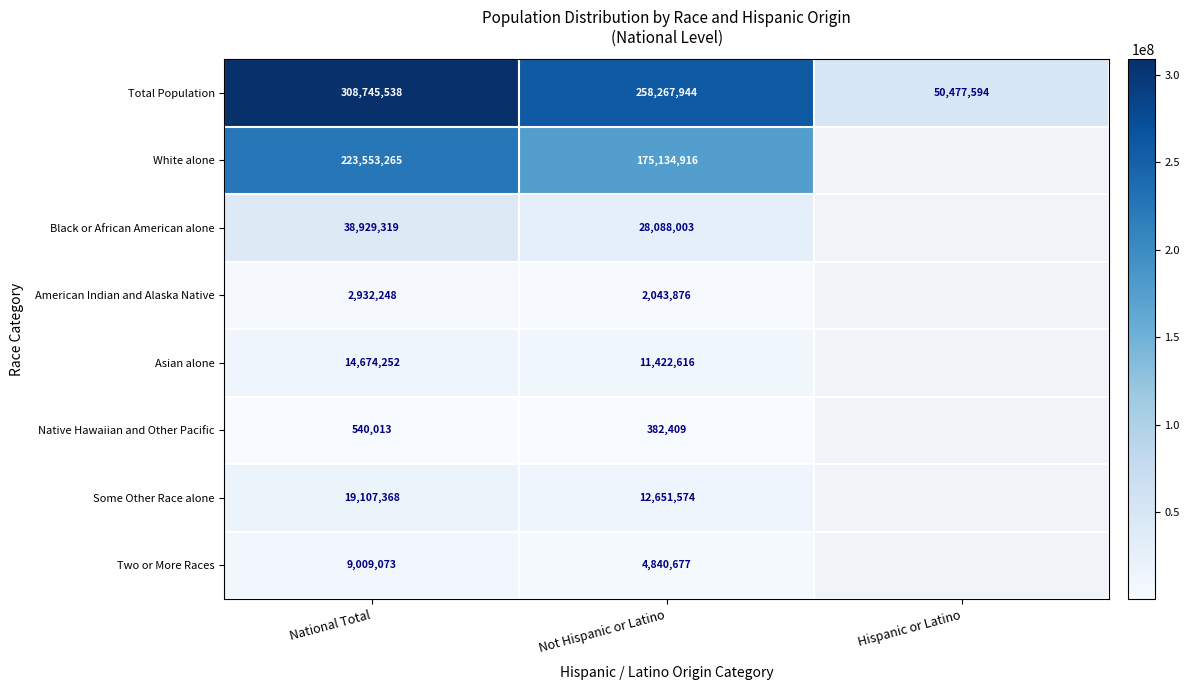

What is the spread (max minus min) of values at National Total?

308205525